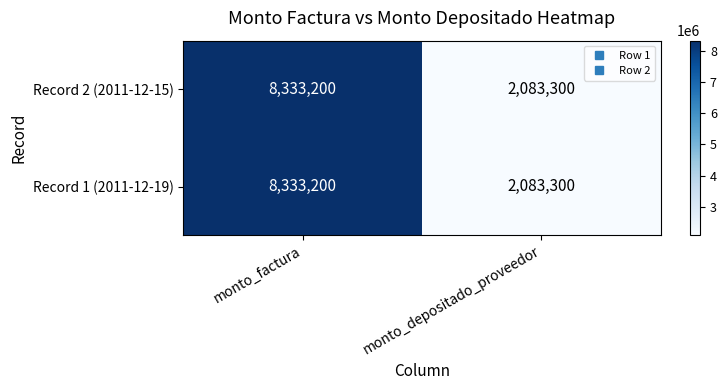

At which category is the sum across all series the highest?

monto_factura